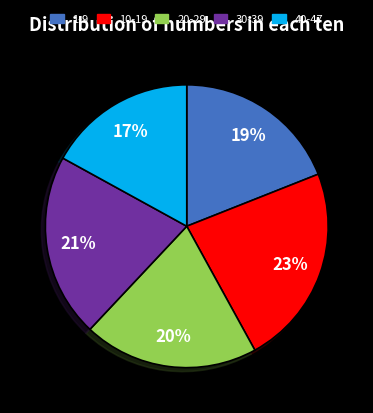

What is the largest slice in the pie chart?

10-19